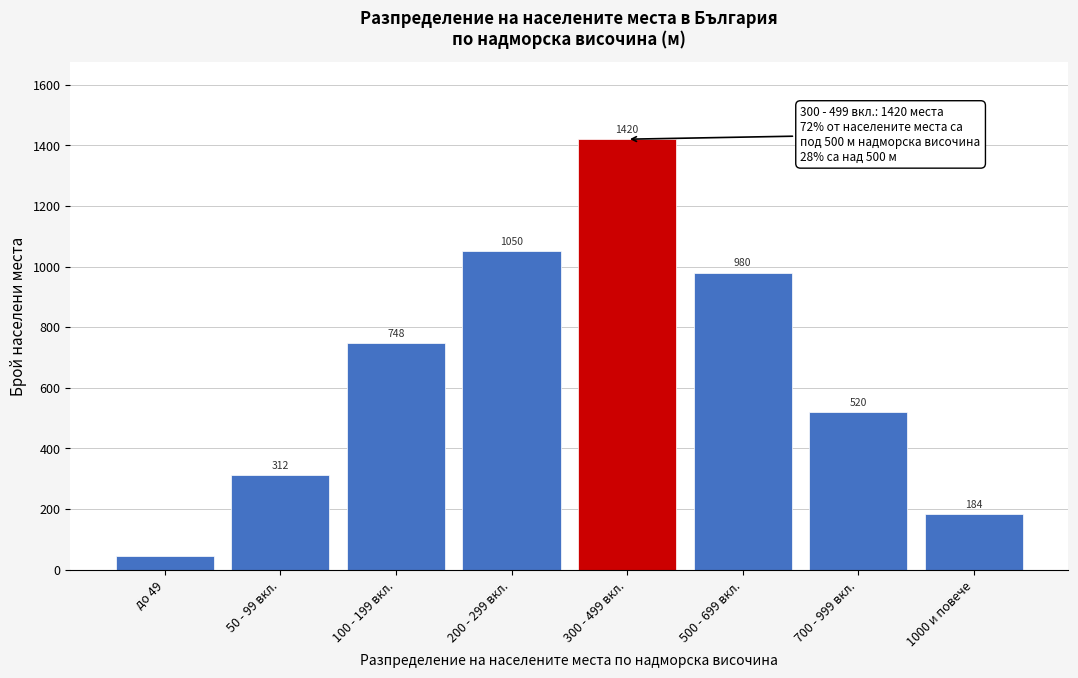

Reading right to left, what are all the values shown in this chart?

1000 и повече=184	700 - 999 вкл.=520	500 - 699 вкл.=980	300 - 499 вкл.=1420	200 - 299 вкл.=1050	100 - 199 вкл.=748	50 - 99 вкл.=312	до 49=45